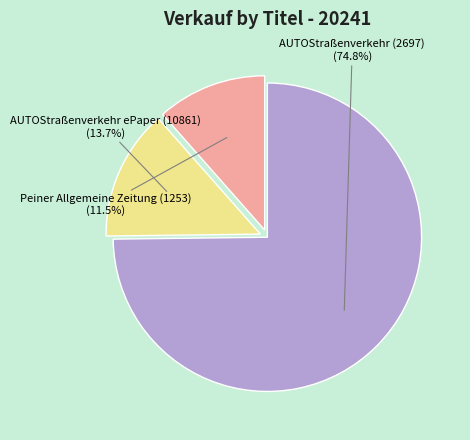

Is there any slice that represents more than half of the pie?

Yes